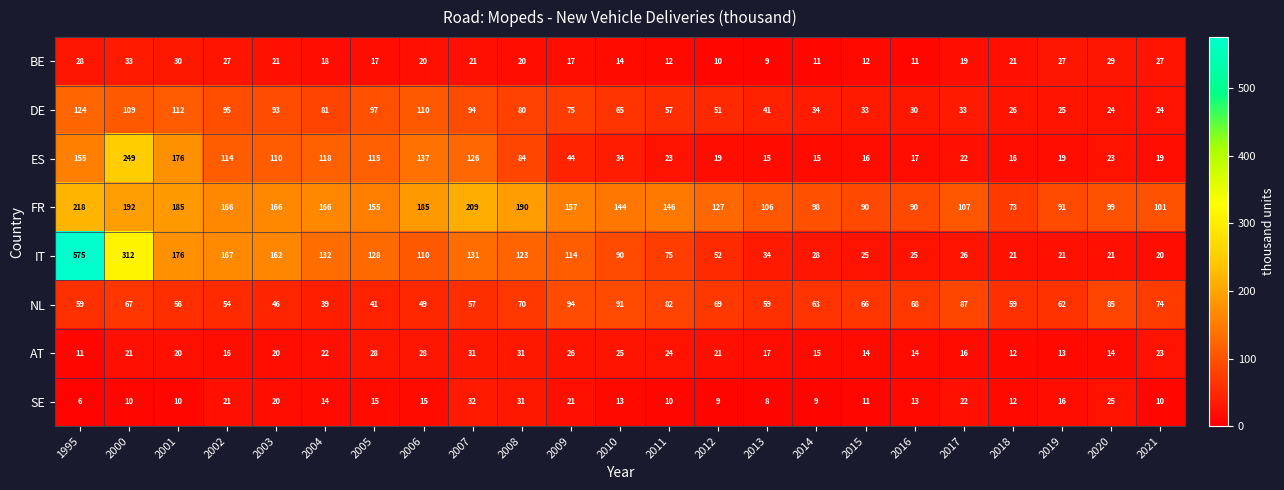

At which label does AT first exceed 20?

2000